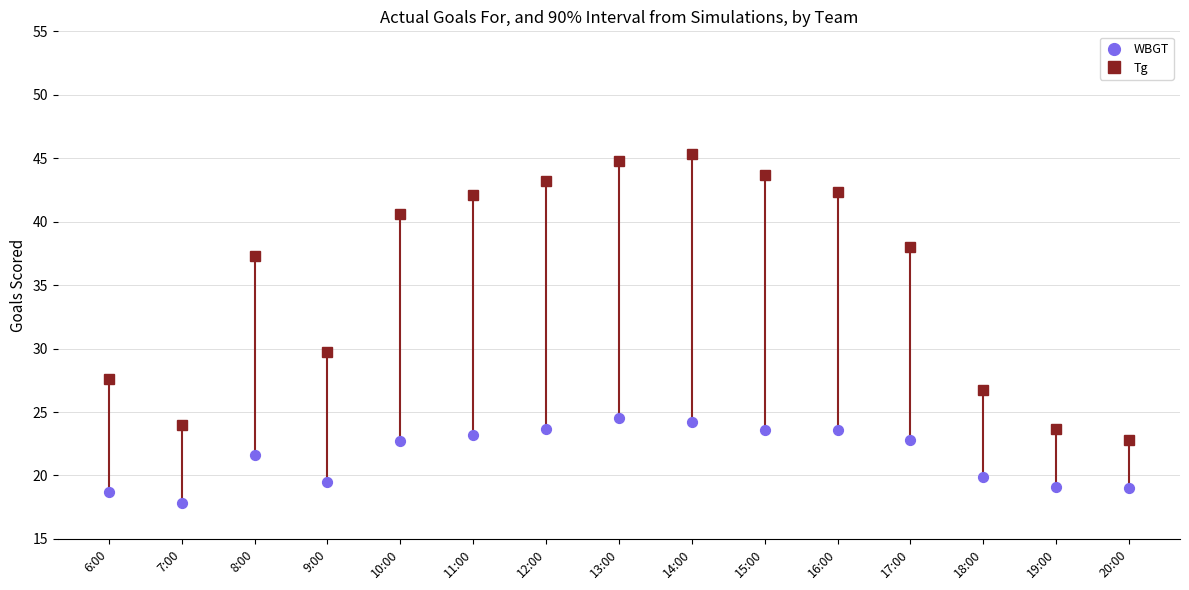

What is the change in value from 15:00 to 19:00?

-4.5